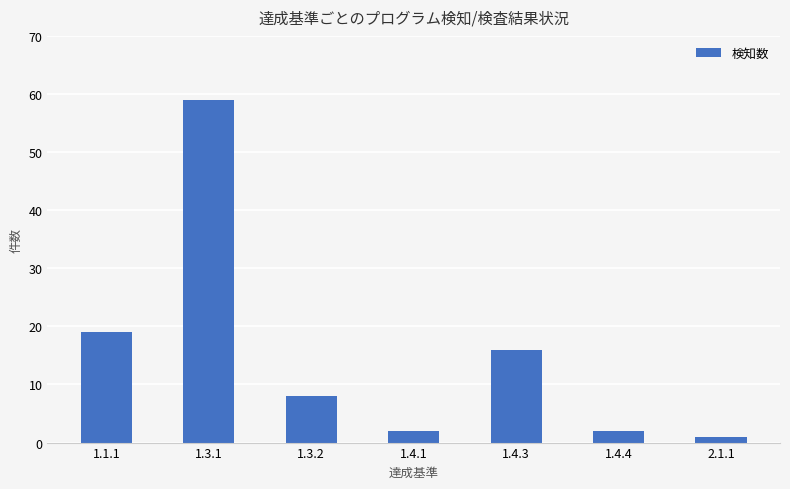

Reading right to left, list all the values displayed in this chart.

1	2	16	2	8	59	19